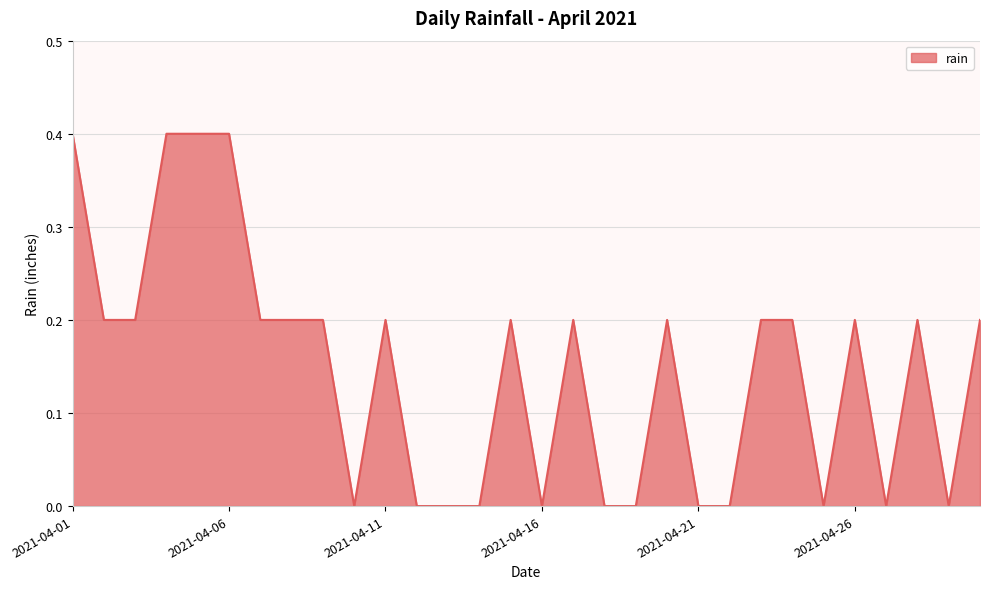

Reading left to right, list all the values displayed in this chart.

0.4	0.2	0.2	0.4	0.4	0.4	0.2	0.2	0.2	0.0	0.2	0.0	0.0	0.0	0.2	0.0	0.2	0.0	0.0	0.2	0.0	0.0	0.2	0.2	0.0	0.2	0.0	0.2	0.0	0.2